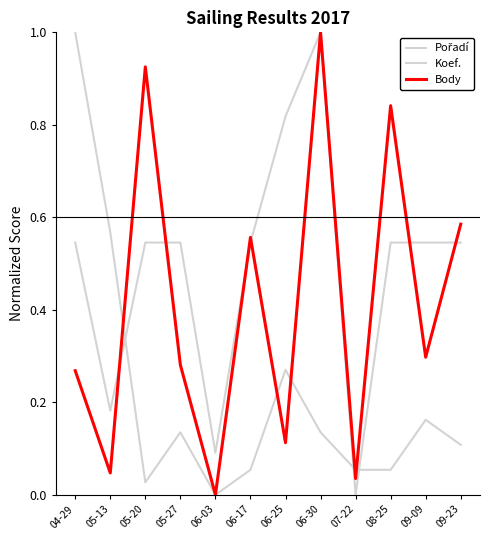

Does the chart display data point markers on the line(s)?

No